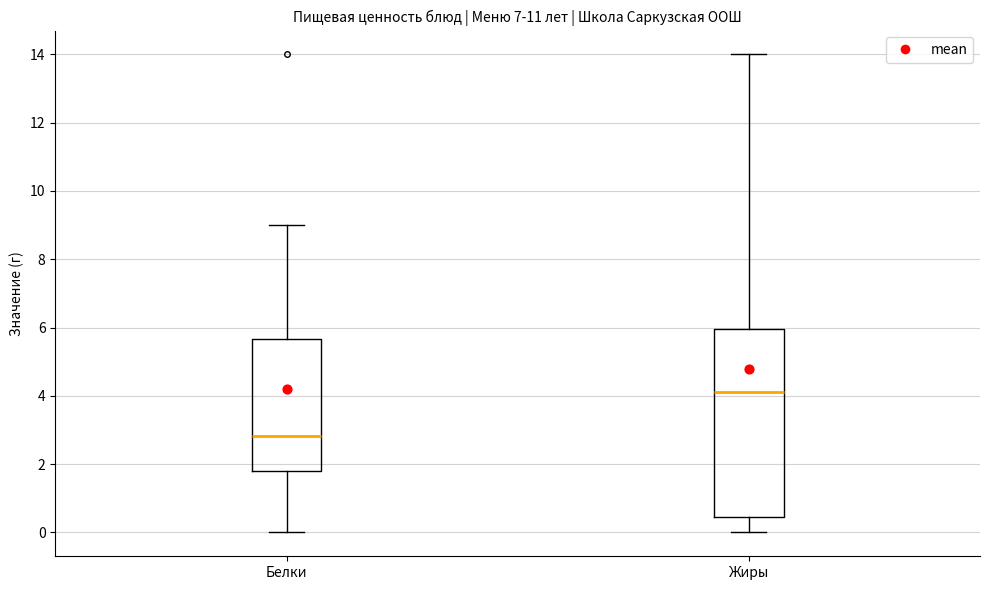

Comparing the boxes themselves (not the whiskers), which one is the tallest?

Жиры